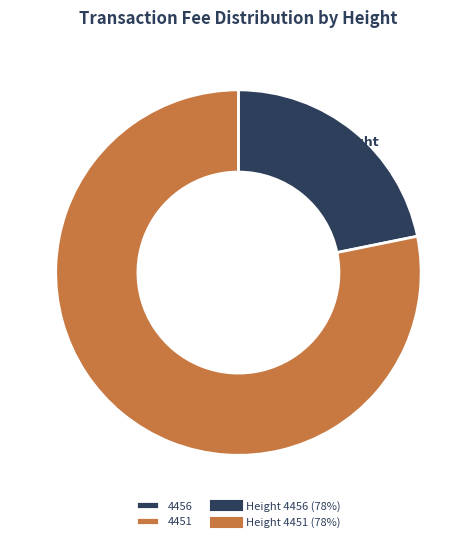

How many slices are in this pie chart?

2